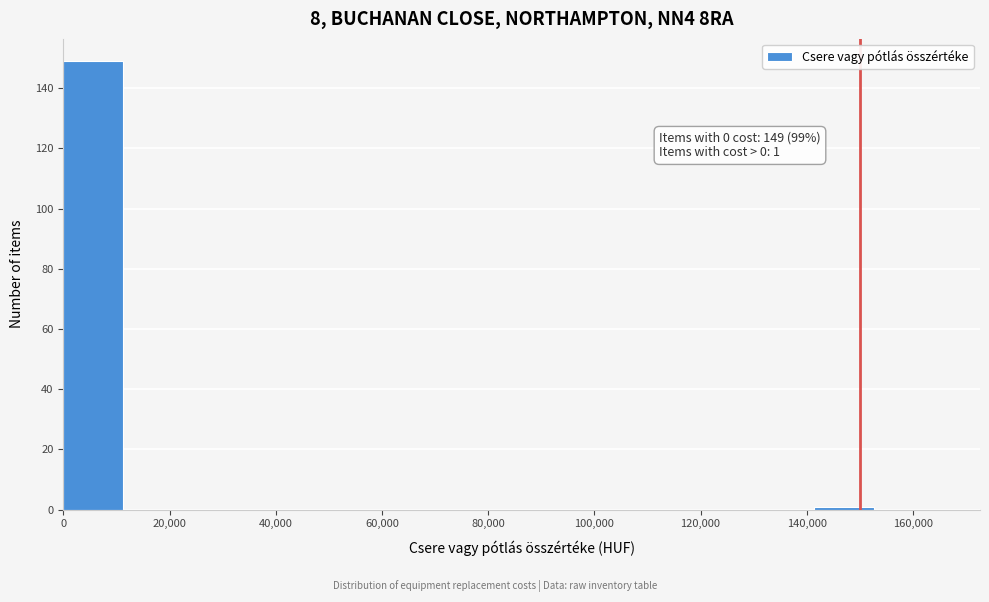

Which range on the x-axis has the tallest bar?

0 to 12000